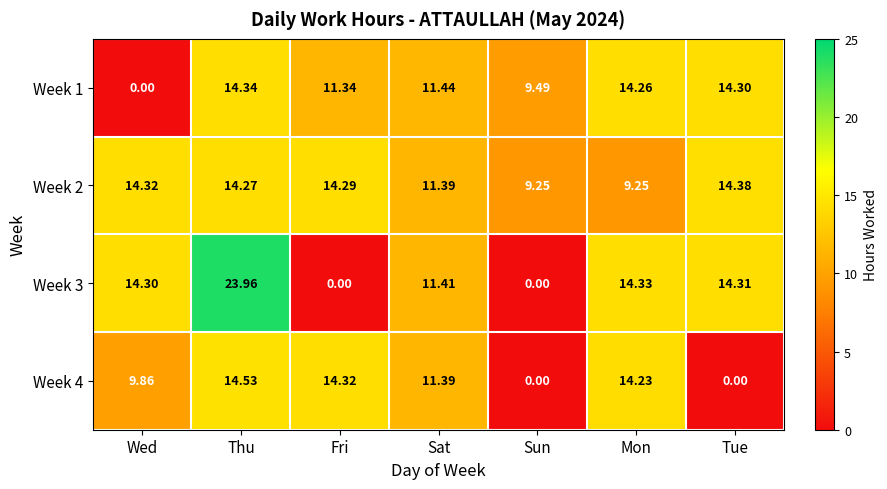

Where does the Week 2 series first go above 14?

Wed